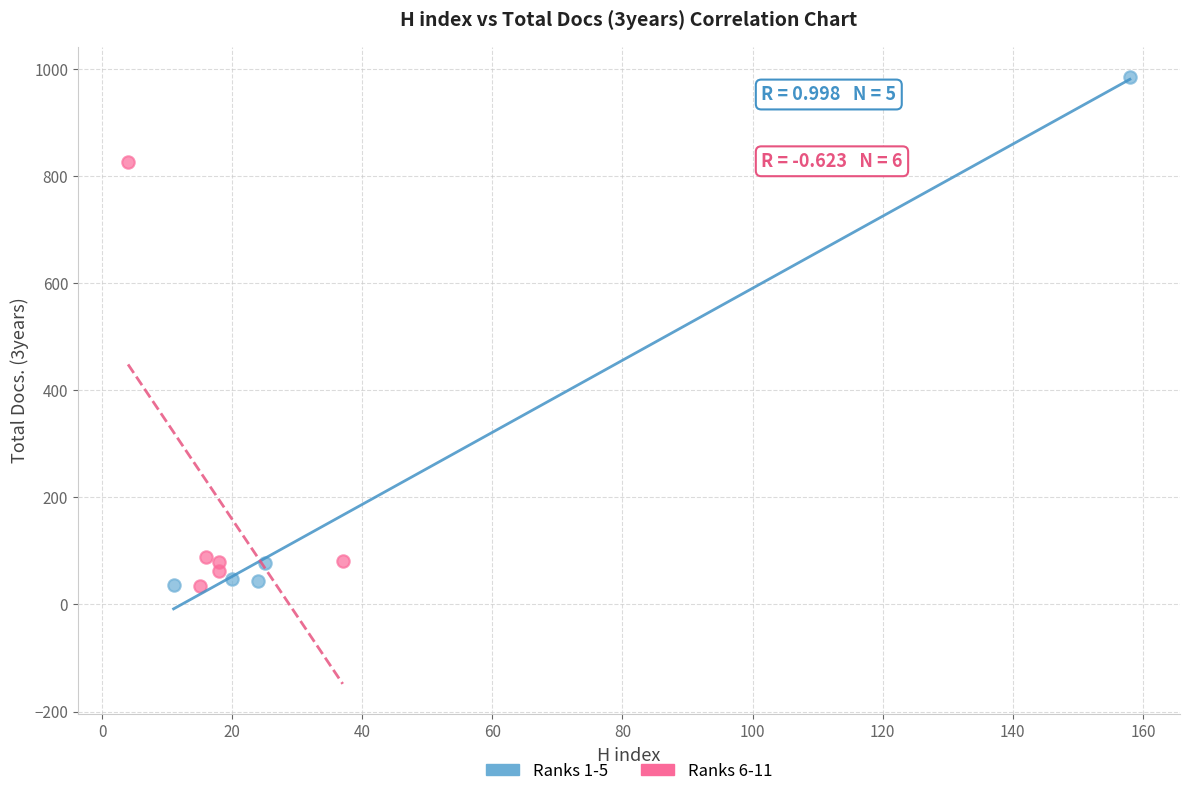

Which series has the largest Y range (max minus min)?

Ranks 1-5